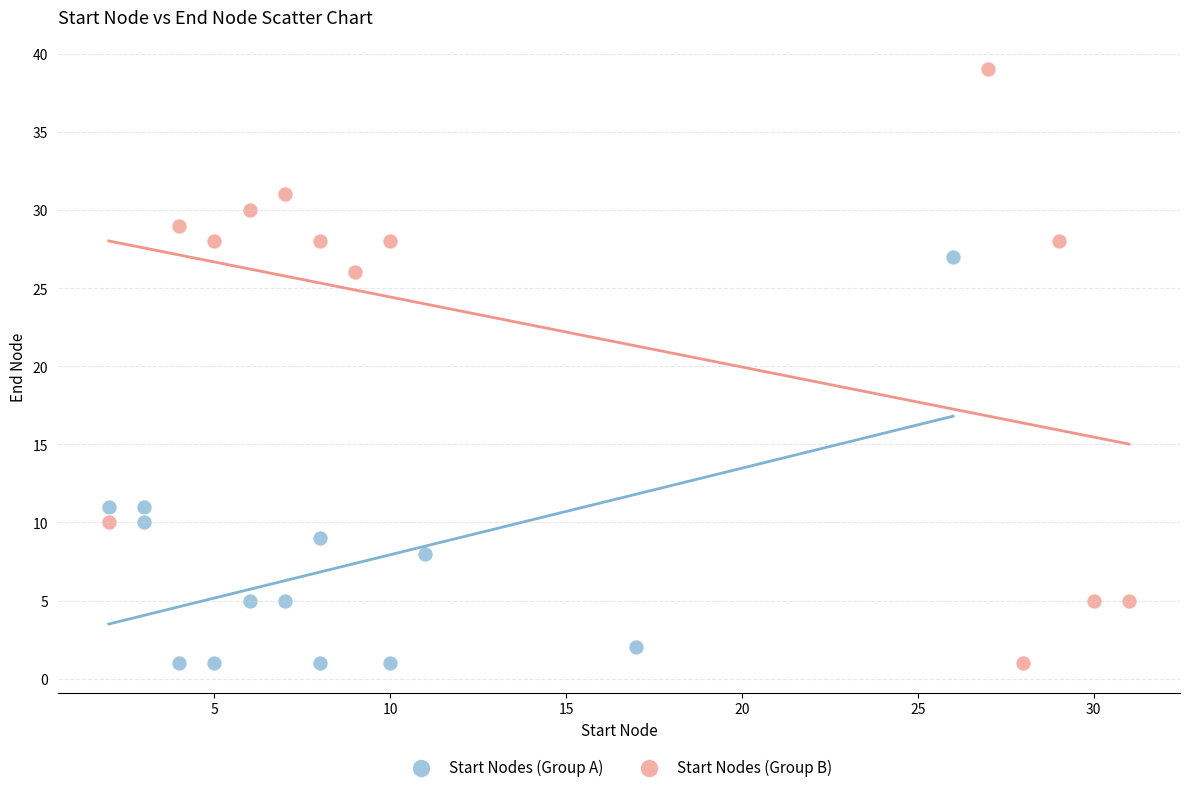

What are all the series names shown in the legend?

Start Nodes (Group A), Start Nodes (Group B)